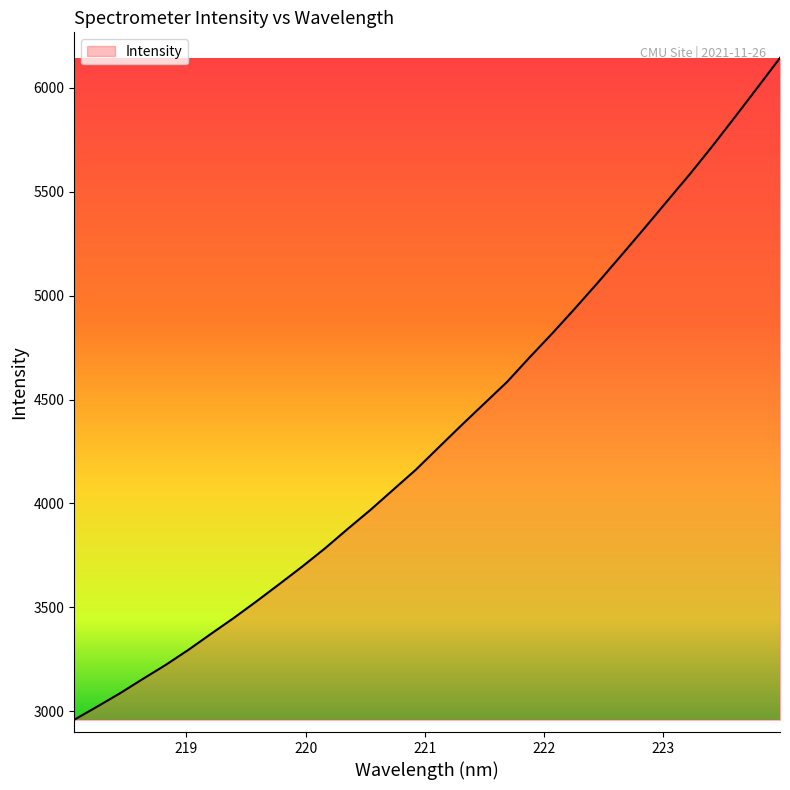

True or false: there are more than 2 points higher than both neighbors.

False